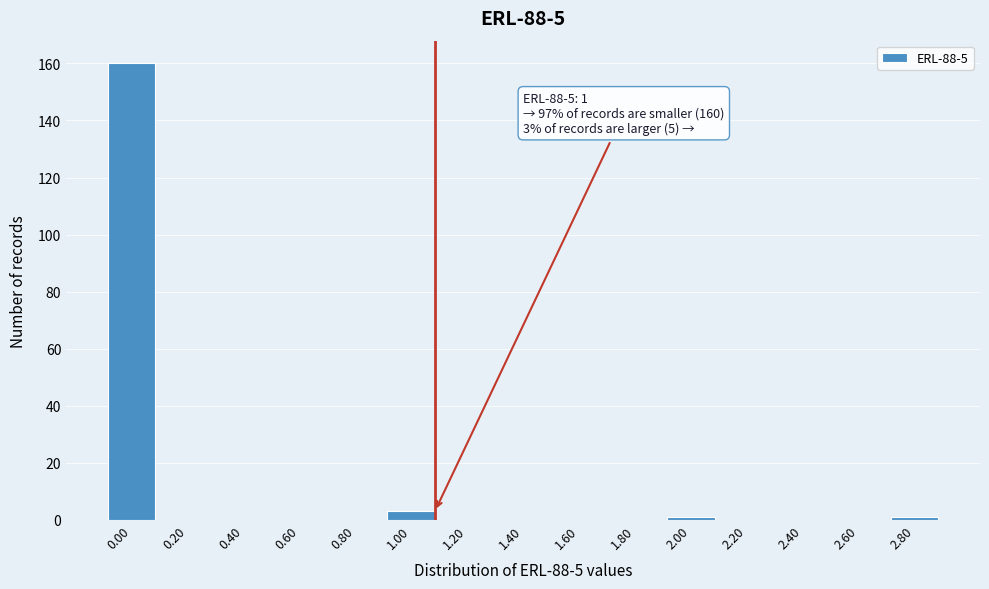

Reading left to right, list all the values displayed in this chart.

0.00=160	0.20=0	0.40=0	0.60=0	0.80=0	1.00=3	1.20=0	1.40=0	1.60=0	1.80=0	2.00=1	2.20=0	2.40=0	2.60=0	2.80=1